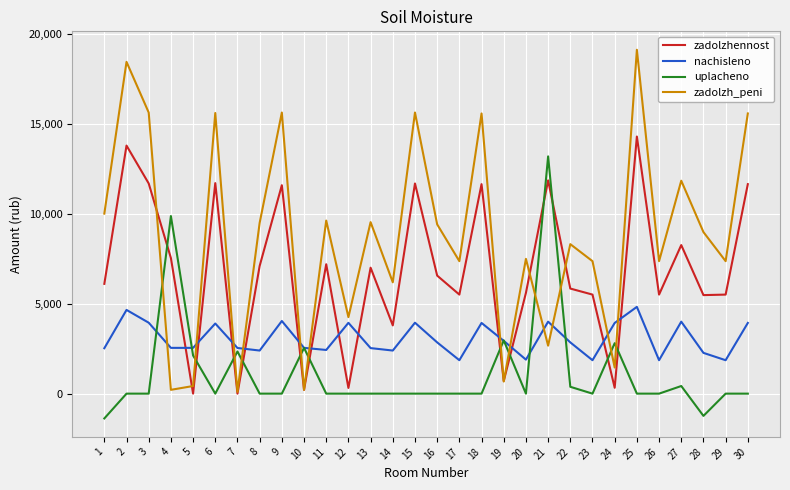

At how many categories does at least one series exceed 711?

30